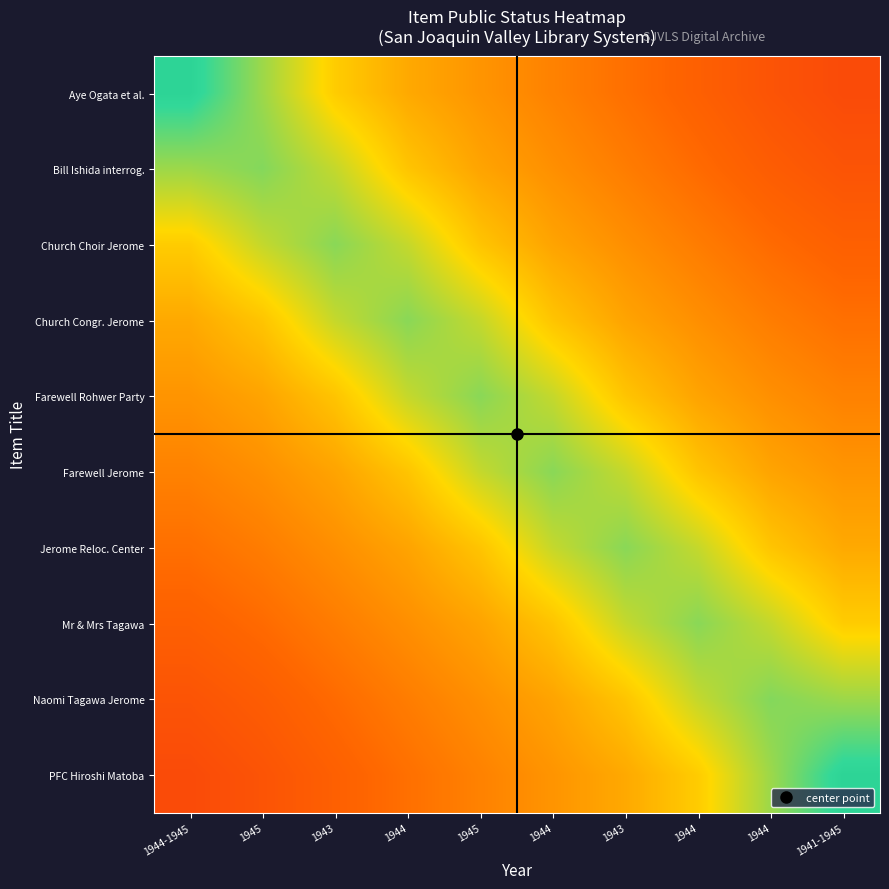

Reading right to left, list all the values displayed in this chart.

Aye Ogata et al.: 1941-1945=-0.7	1944=-0.6	1944=-0.5	1943=-0.5	1944=-0.4	1945=-0.3	1944=-0.2	1943=-0.1	1945=0.2	1944-1945=0.6
Bill Ishida interrog.: 1941-1945=-0.6	1944=-0.6	1944=-0.5	1943=-0.4	1944=-0.3	1945=-0.2	1944=-0.1	1943=0.1	1945=0.3	1944-1945=0.2
Church Choir Jerome: 1941-1945=-0.5	1944=-0.5	1944=-0.4	1943=-0.3	1944=-0.2	1945=-0.1	1944=0.1	1943=0.3	1945=0.1	1944-1945=-0.1
Church Congr. Jerome: 1941-1945=-0.5	1944=-0.4	1944=-0.3	1943=-0.2	1944=-0.1	1945=0.1	1944=0.3	1943=0.1	1945=-0.1	1944-1945=-0.2
Farewell Rohwer Party: 1941-1945=-0.4	1944=-0.3	1944=-0.2	1943=-0.1	1944=0.1	1945=0.3	1944=0.1	1943=-0.1	1945=-0.2	1944-1945=-0.3
Farewell Jerome: 1941-1945=-0.3	1944=-0.2	1944=-0.1	1943=0.1	1944=0.3	1945=0.1	1944=-0.1	1943=-0.2	1945=-0.3	1944-1945=-0.4
Jerome Reloc. Center: 1941-1945=-0.2	1944=-0.1	1944=0.1	1943=0.3	1944=0.1	1945=-0.1	1944=-0.2	1943=-0.3	1945=-0.4	1944-1945=-0.5
Mr & Mrs Tagawa: 1941-1945=-0.1	1944=0.1	1944=0.3	1943=0.1	1944=-0.1	1945=-0.2	1944=-0.3	1943=-0.4	1945=-0.5	1944-1945=-0.5
Naomi Tagawa Jerome: 1941-1945=0.2	1944=0.3	1944=0.1	1943=-0.1	1944=-0.2	1945=-0.3	1944=-0.4	1943=-0.5	1945=-0.6	1944-1945=-0.6
PFC Hiroshi Matoba: 1941-1945=0.6	1944=0.2	1944=-0.1	1943=-0.2	1944=-0.3	1945=-0.4	1944=-0.5	1943=-0.5	1945=-0.6	1944-1945=-0.7